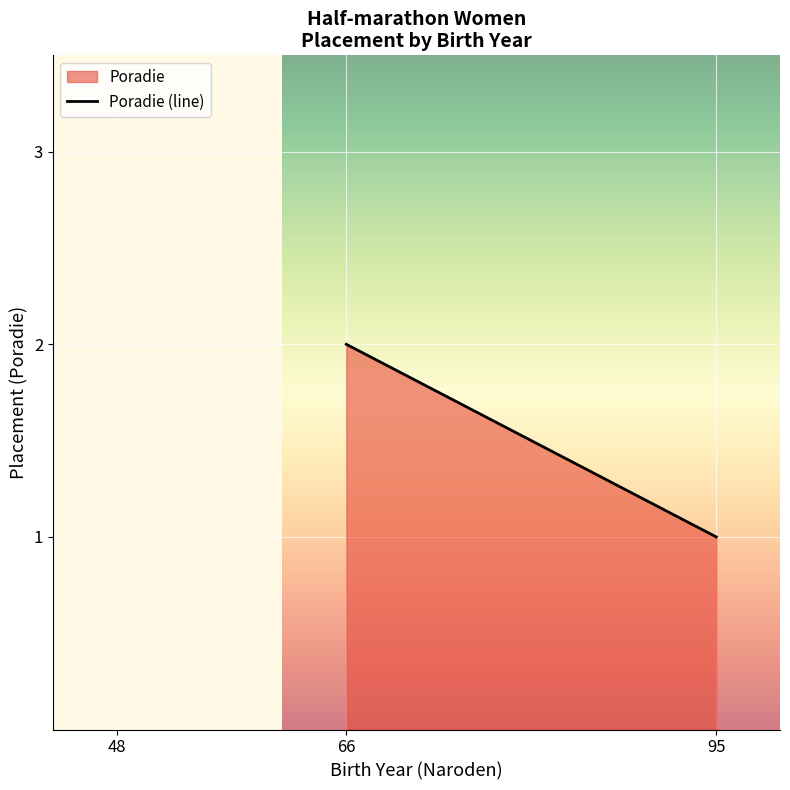

List the labels in order of value, smallest first.

95, 66